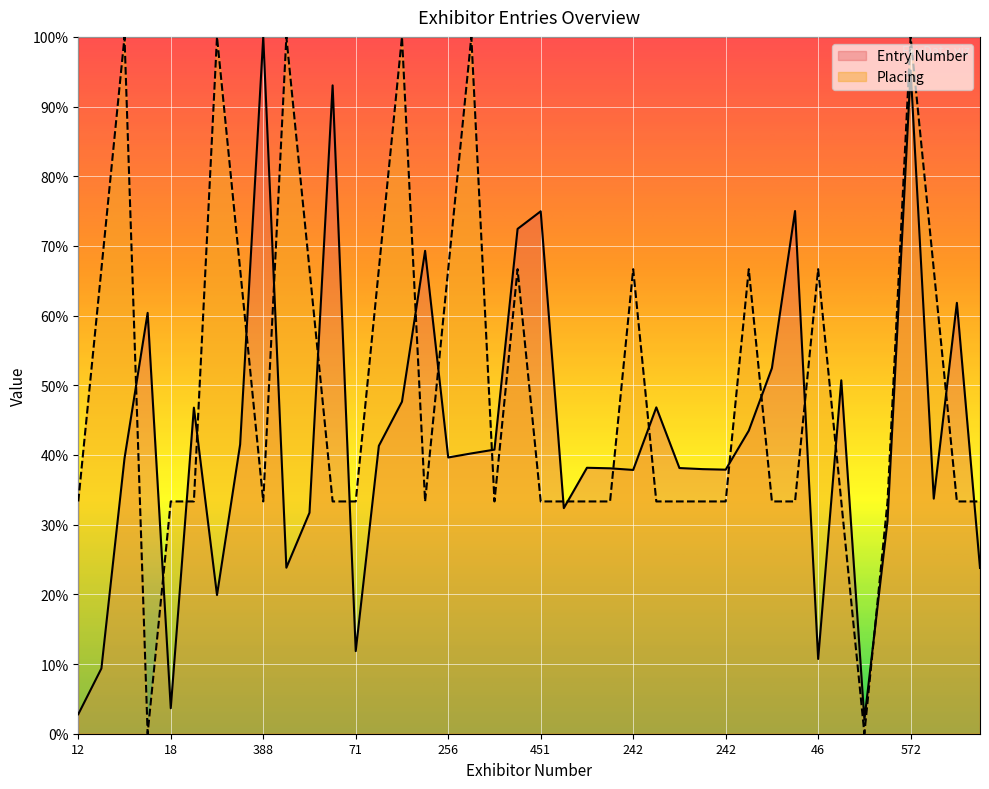

What is the label of the 33rd point from the left?

46